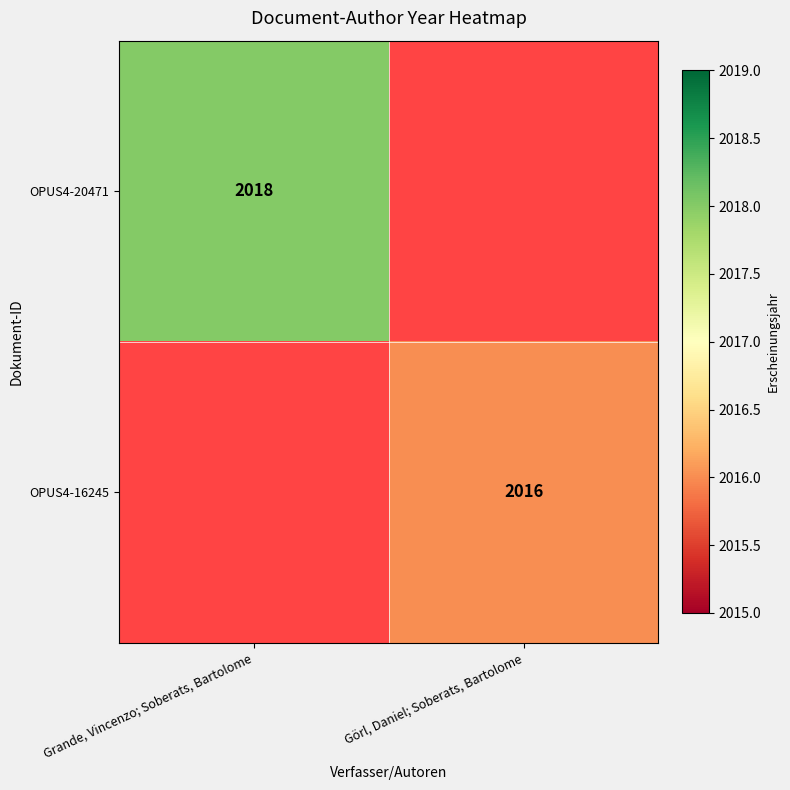

Is it true that OPUS4-16245 equals 799 at Görl, Daniel; Soberats, Bartolome?

False